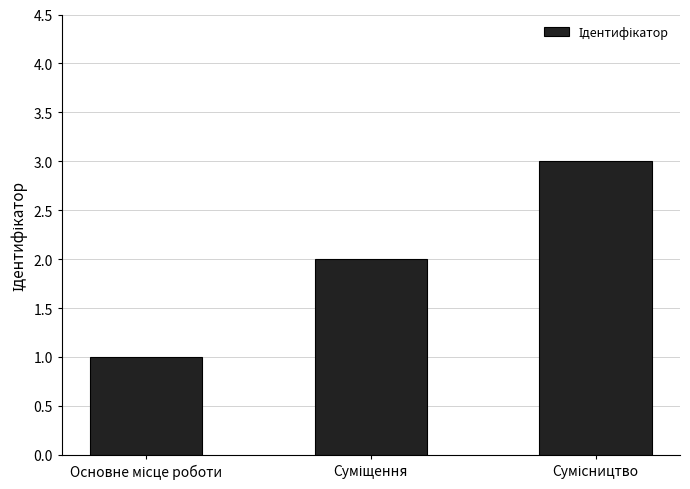

Count the values in the range 1 to 3.

3